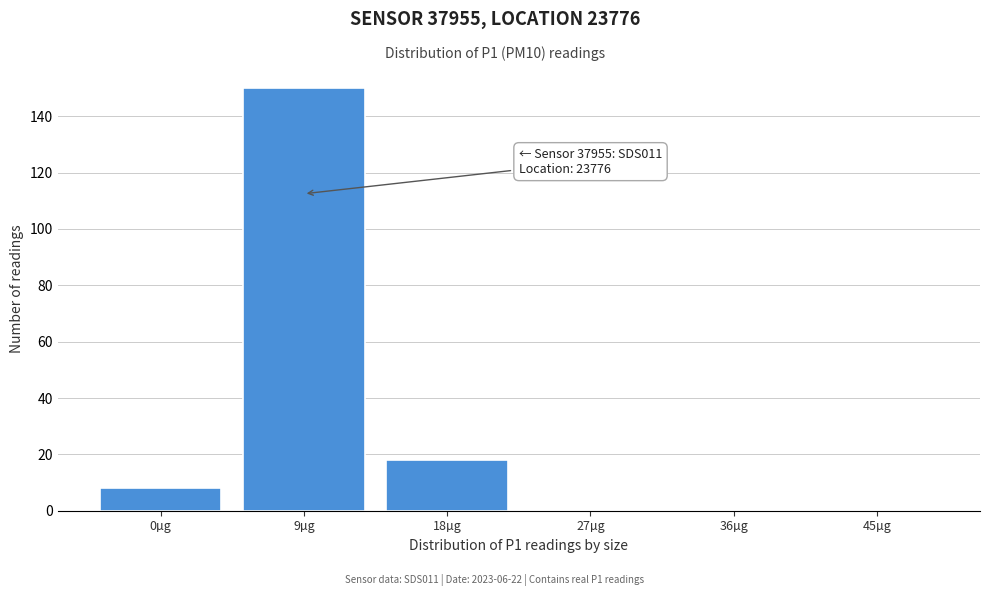

Reading right to left, transcribe all the data shown in this chart.

45µg=0	36µg=0	27µg=0	18µg=18	9µg=150	0µg=8